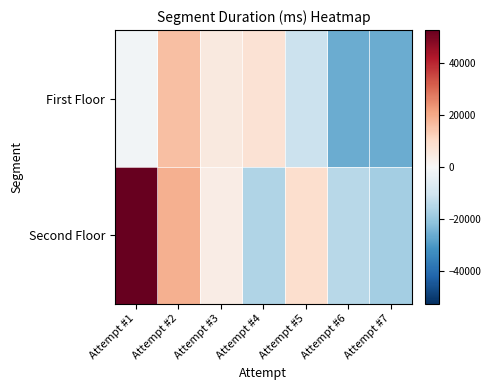

What is the greatest value displayed?

52662.4